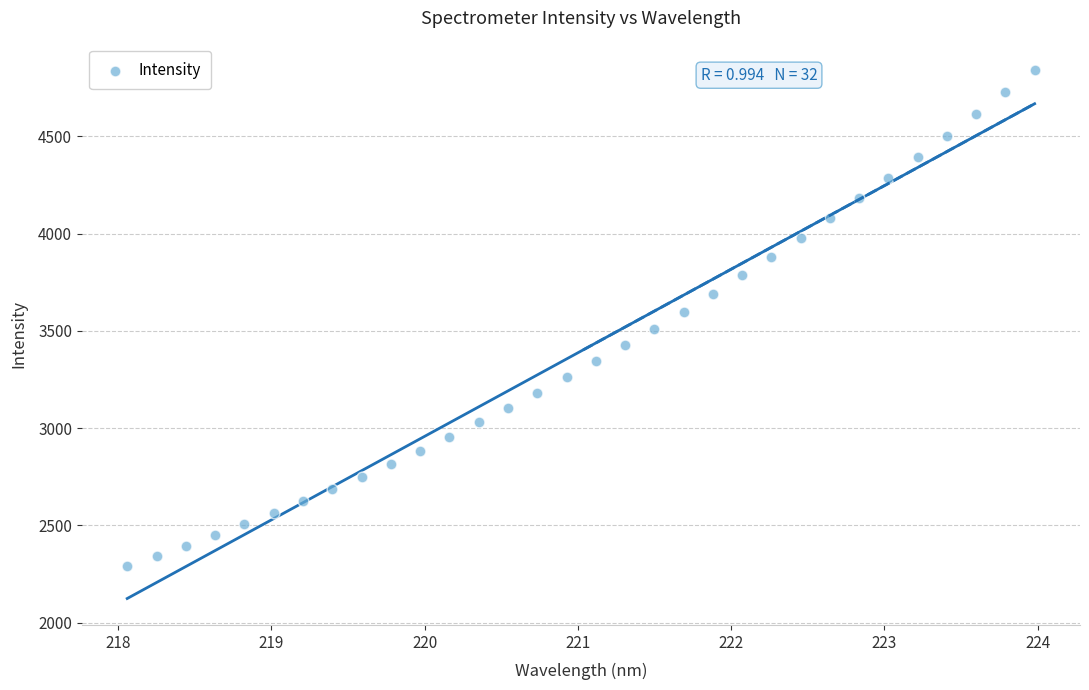

What is the range of X values (max minus min)?

5.9